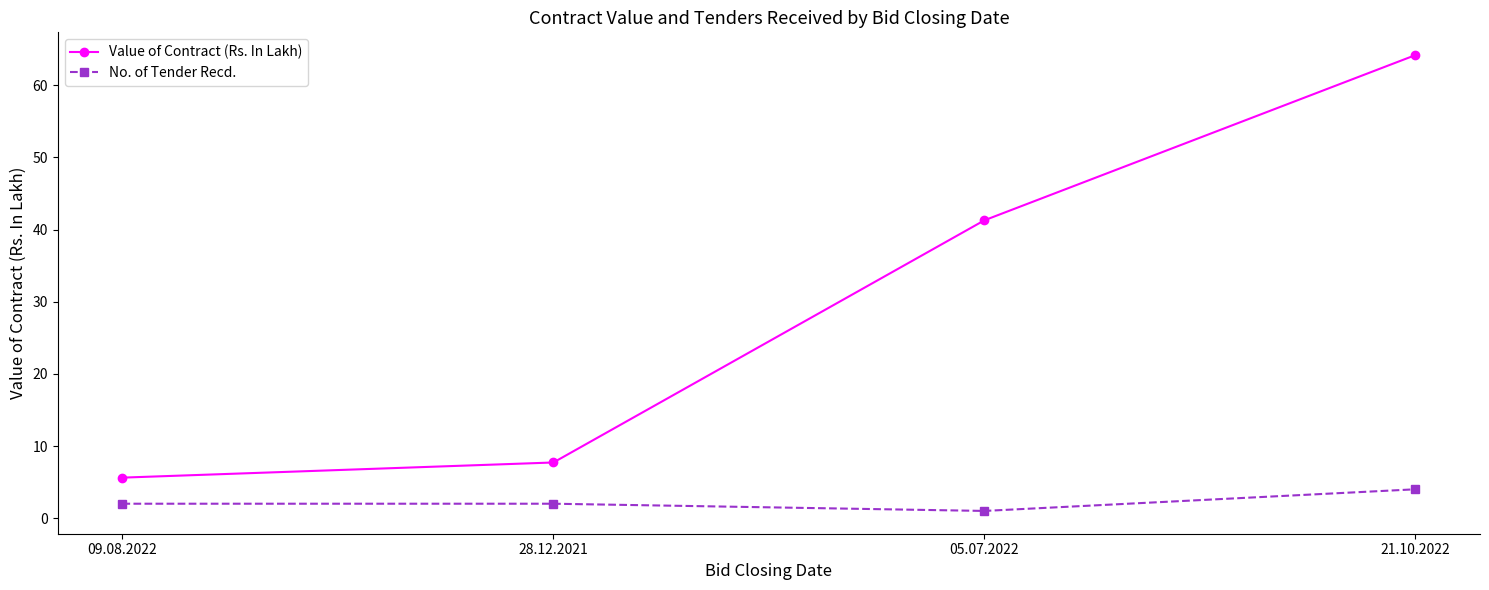

Which series has the largest total across all categories?

Value of Contract (Rs. In Lakh)